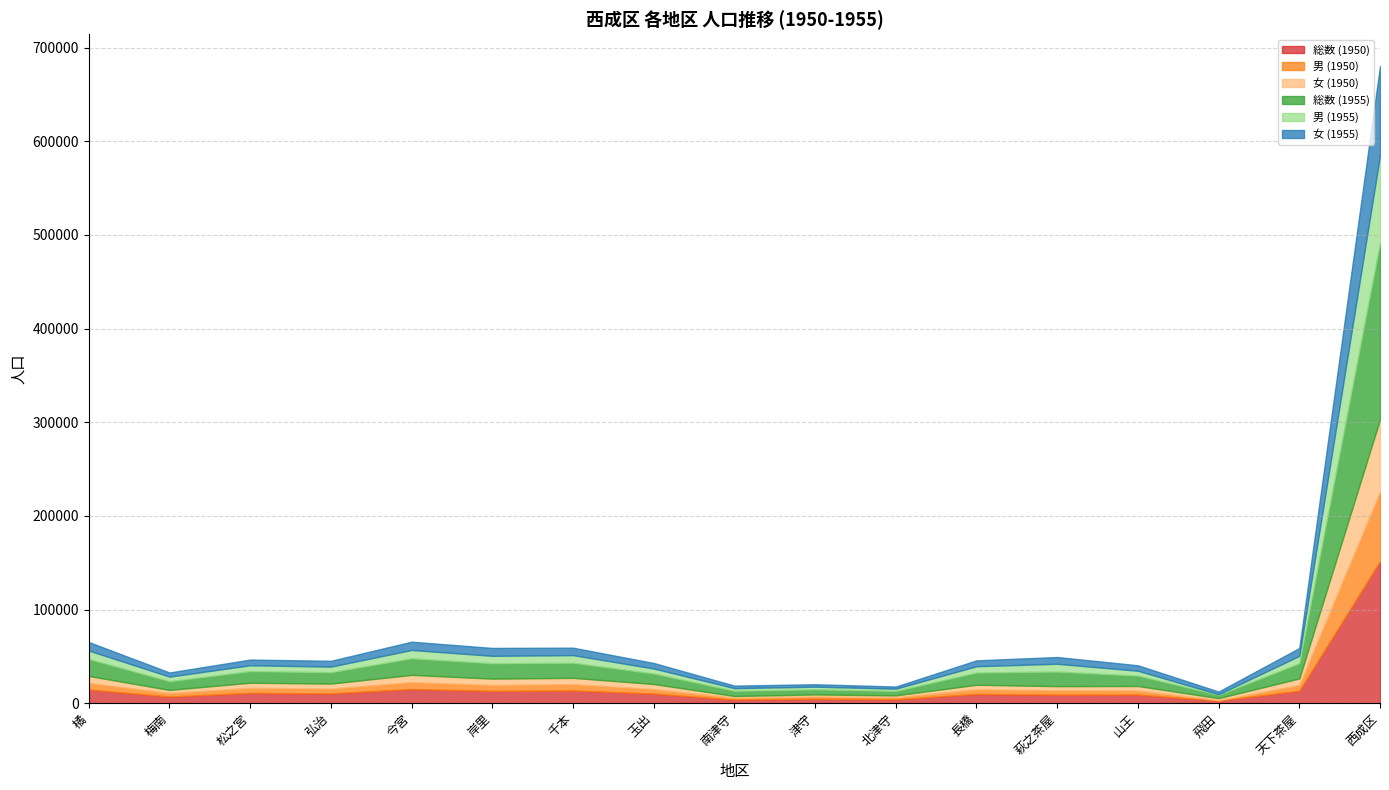

The value of 男 (1950) at 北津守 is 2134. True or false?

True